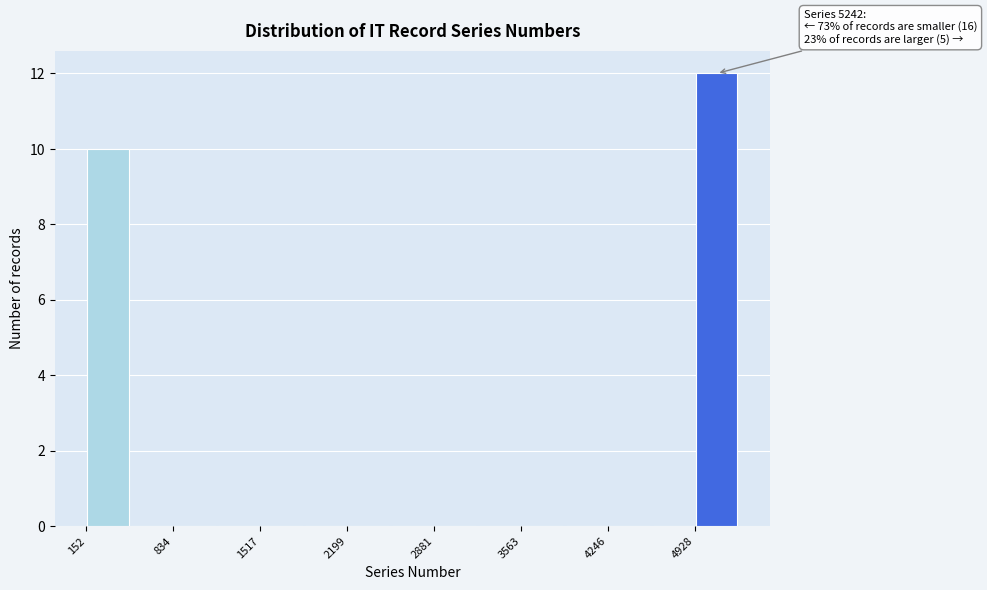

Around what value on the x-axis is the tallest bar? Give the approximate position of its centre, as read against the axis.

5100